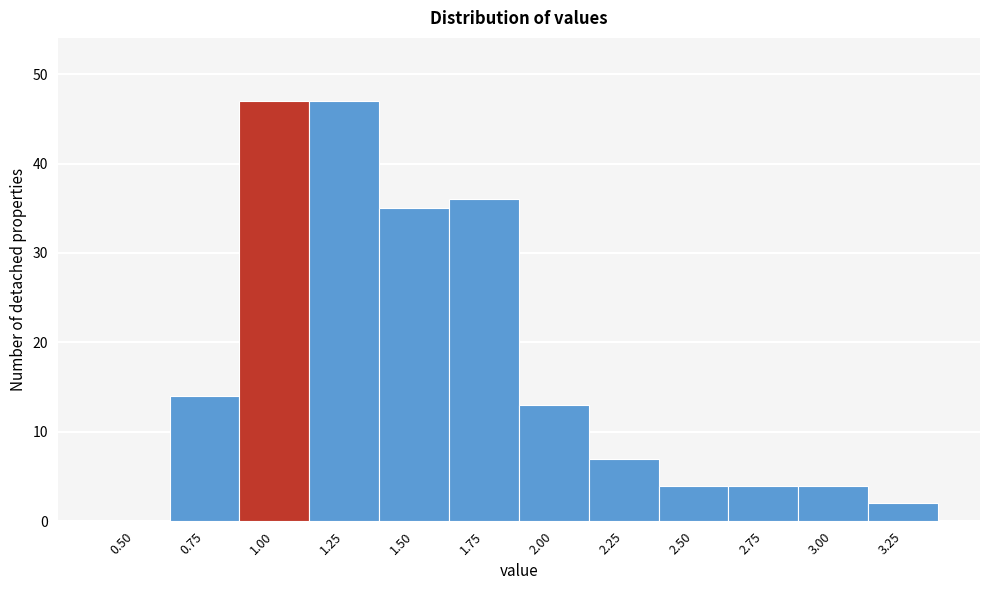

Reading right to left, what are all the values shown in this chart?

3.25=2	3.00=4	2.75=4	2.50=4	2.25=7	2.00=13	1.75=36	1.50=35	1.25=47	1.00=47	0.75=14	0.50=0